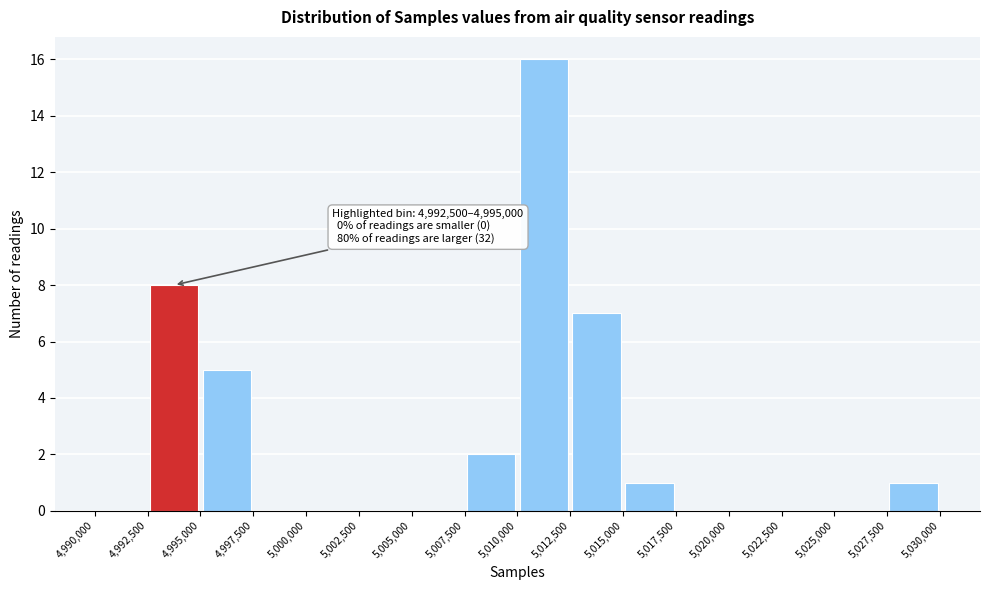

Over which range of the x-axis is the bar tallest?

5,010,000 to 5,012,500